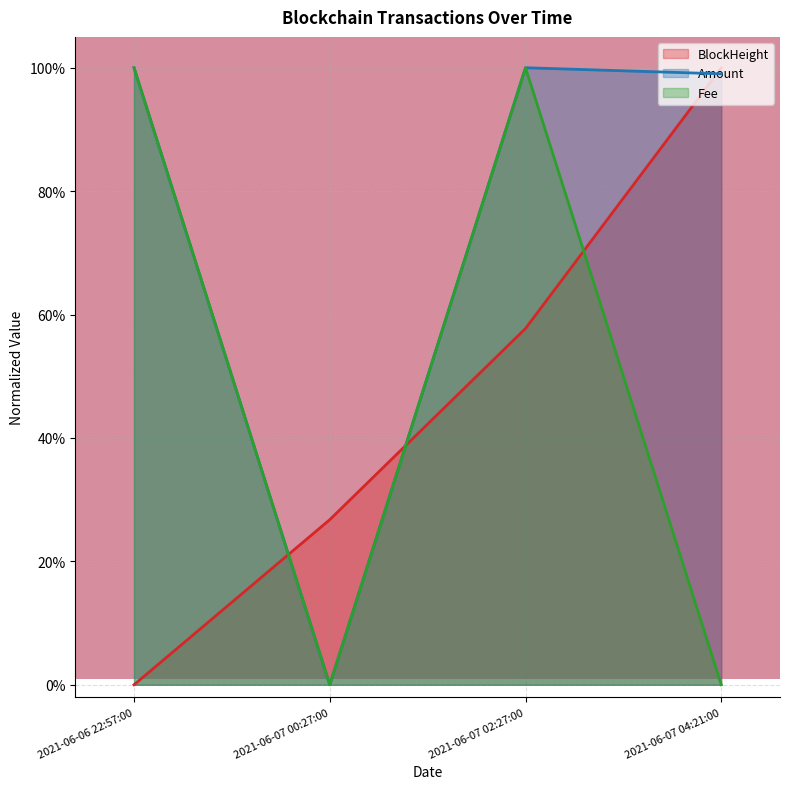

Which series changed the most between 2021-06-06 22:57:00 and 2021-06-07 02:27:00?

BlockHeight